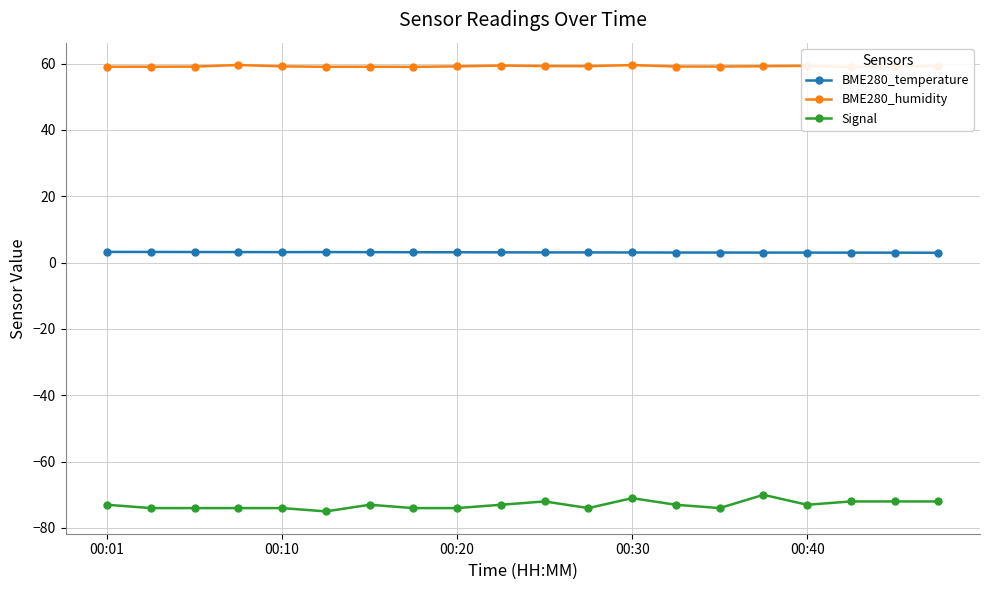

True or false: Signal and BME280_temperature intersect in this chart.

False